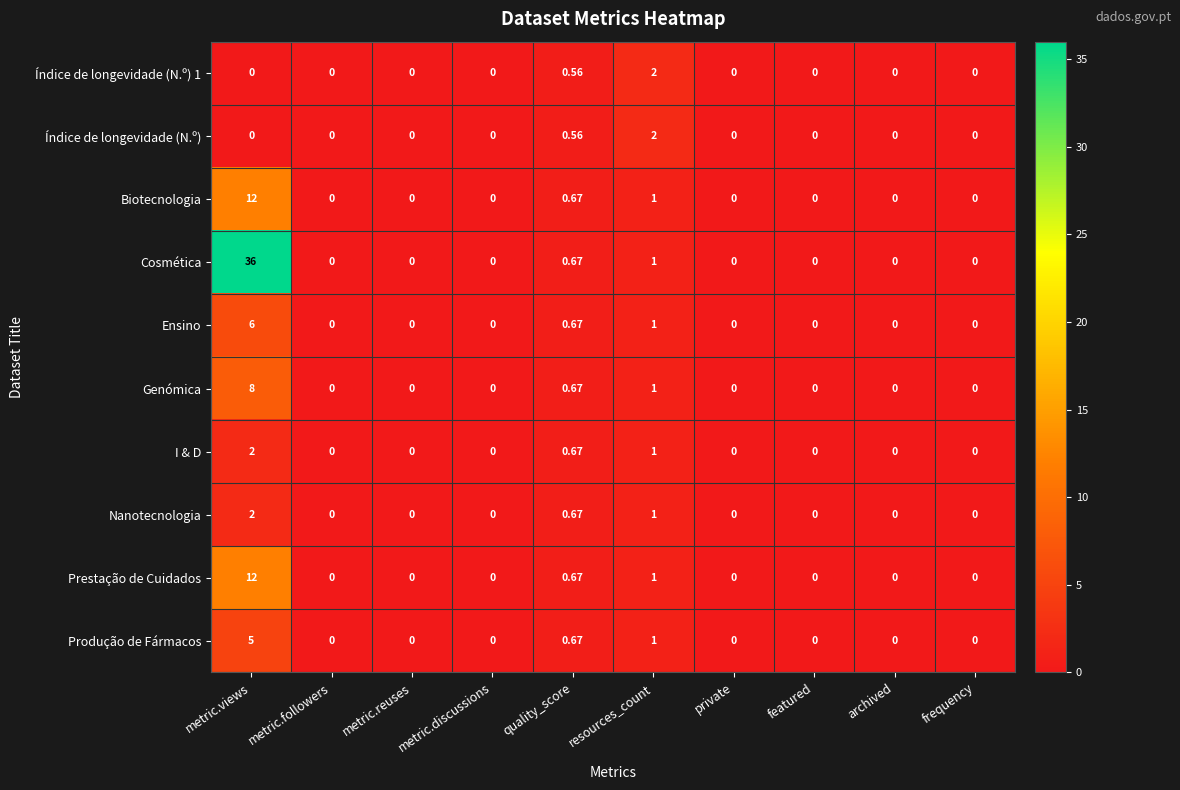

Which series has the largest range (max minus min)?

Cosmética